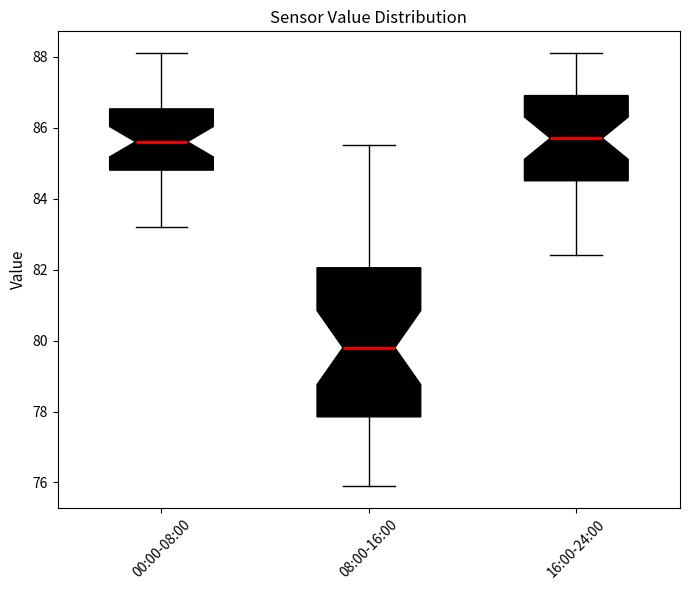

Where does the upper whisker of the box for 16:00-24:00 end on the y-axis? The values are not printed on the chart, so give them approximately, as read against the axis.

88.2